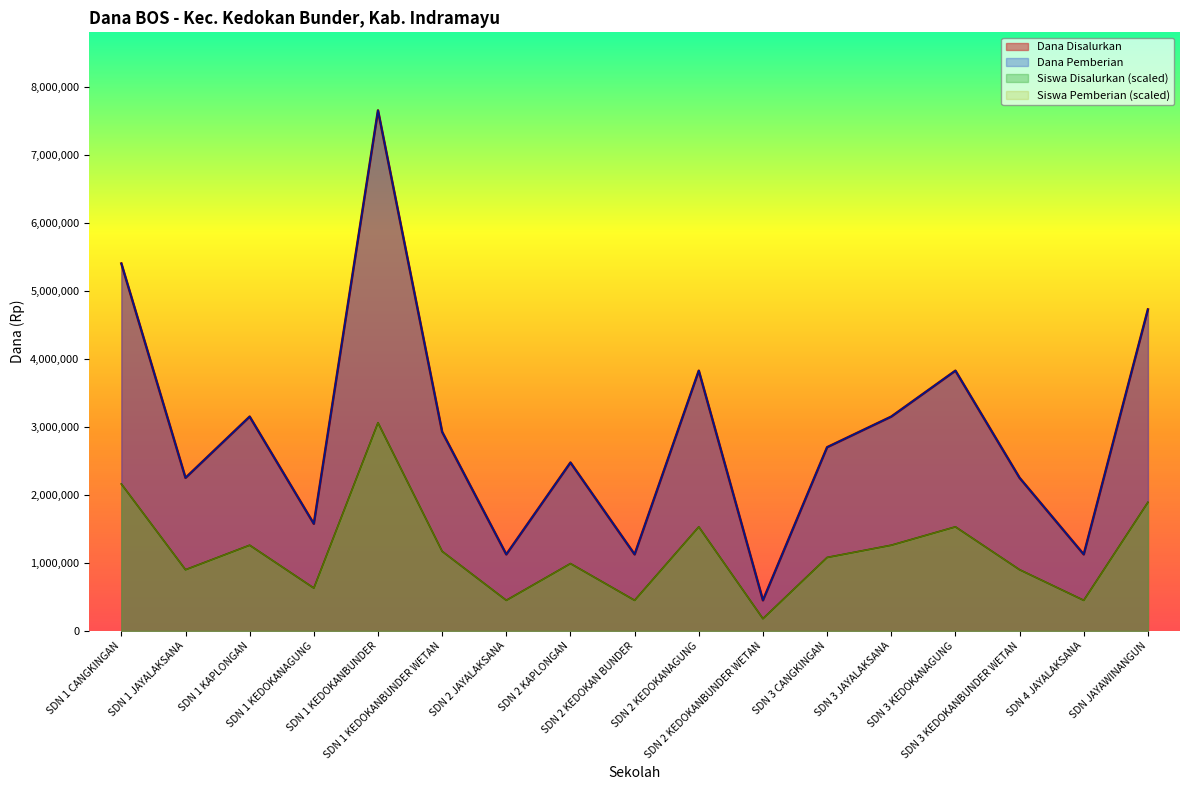

Reading left to right, extract all data points from this chart.

Dana Disalurkan: SDN 1 CANGKINGAN=5400000	SDN 1 JAYALAKSANA=2250000	SDN 1 KAPLONGAN=3150000	SDN 1 KEDOKANAGUNG=1575000	SDN 1 KEDOKANBUNDER=7650000	SDN 1 KEDOKANBUNDER WETAN=2925000	SDN 2 JAYALAKSANA=1125000	SDN 2 KAPLONGAN=2475000	SDN 2 KEDOKAN BUNDER=1125000	SDN 2 KEDOKANAGUNG=3825000	SDN 2 KEDOKANBUNDER WETAN=450000	SDN 3 CANGKINGAN=2700000	SDN 3 JAYALAKSANA=3150000	SDN 3 KEDOKANAGUNG=3825000	SDN 3 KEDOKANBUNDER WETAN=2250000	SDN 4 JAYALAKSANA=1125000	SDN JAYAWINANGUN=4725000
Dana Pemberian: SDN 1 CANGKINGAN=5400000	SDN 1 JAYALAKSANA=2250000	SDN 1 KAPLONGAN=3150000	SDN 1 KEDOKANAGUNG=1575000	SDN 1 KEDOKANBUNDER=7650000	SDN 1 KEDOKANBUNDER WETAN=2925000	SDN 2 JAYALAKSANA=1125000	SDN 2 KAPLONGAN=2475000	SDN 2 KEDOKAN BUNDER=1125000	SDN 2 KEDOKANAGUNG=3825000	SDN 2 KEDOKANBUNDER WETAN=450000	SDN 3 CANGKINGAN=2700000	SDN 3 JAYALAKSANA=3150000	SDN 3 KEDOKANAGUNG=3825000	SDN 3 KEDOKANBUNDER WETAN=2250000	SDN 4 JAYALAKSANA=1125000	SDN JAYAWINANGUN=4725000
Siswa Disalurkan: SDN 1 CANGKINGAN=2160000	SDN 1 JAYALAKSANA=900000	SDN 1 KAPLONGAN=1260000	SDN 1 KEDOKANAGUNG=630000	SDN 1 KEDOKANBUNDER=3060000	SDN 1 KEDOKANBUNDER WETAN=1170000	SDN 2 JAYALAKSANA=450000	SDN 2 KAPLONGAN=990000	SDN 2 KEDOKAN BUNDER=450000	SDN 2 KEDOKANAGUNG=1530000	SDN 2 KEDOKANBUNDER WETAN=180000	SDN 3 CANGKINGAN=1080000	SDN 3 JAYALAKSANA=1260000	SDN 3 KEDOKANAGUNG=1530000	SDN 3 KEDOKANBUNDER WETAN=900000	SDN 4 JAYALAKSANA=450000	SDN JAYAWINANGUN=1890000
Siswa Pemberian: SDN 1 CANGKINGAN=2160000	SDN 1 JAYALAKSANA=900000	SDN 1 KAPLONGAN=1260000	SDN 1 KEDOKANAGUNG=630000	SDN 1 KEDOKANBUNDER=3060000	SDN 1 KEDOKANBUNDER WETAN=1170000	SDN 2 JAYALAKSANA=450000	SDN 2 KAPLONGAN=990000	SDN 2 KEDOKAN BUNDER=450000	SDN 2 KEDOKANAGUNG=1530000	SDN 2 KEDOKANBUNDER WETAN=180000	SDN 3 CANGKINGAN=1080000	SDN 3 JAYALAKSANA=1260000	SDN 3 KEDOKANAGUNG=1530000	SDN 3 KEDOKANBUNDER WETAN=900000	SDN 4 JAYALAKSANA=450000	SDN JAYAWINANGUN=1890000